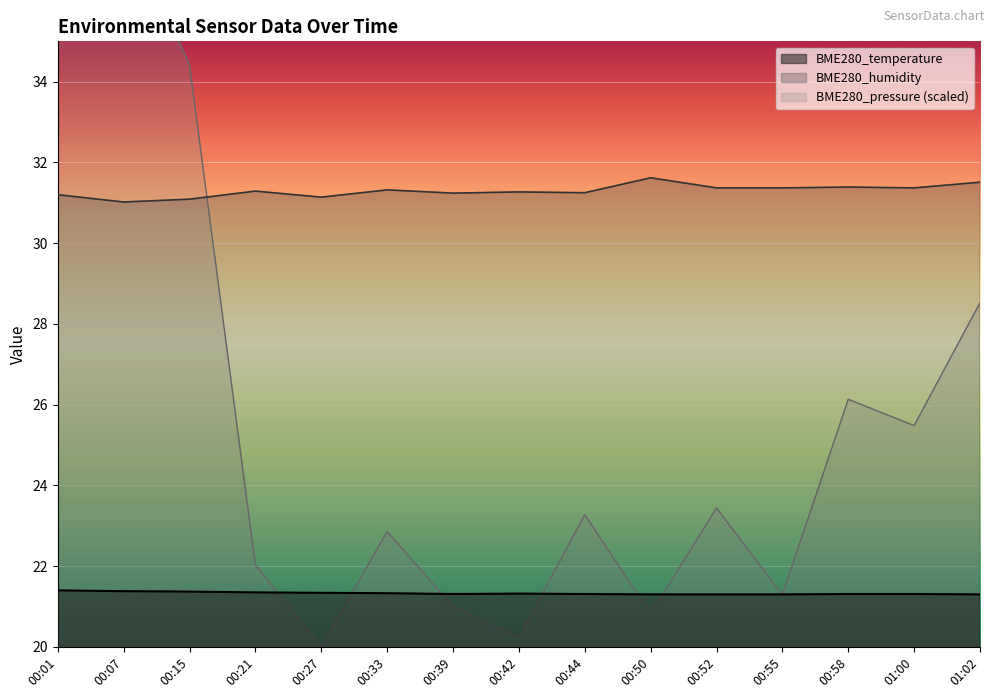

Does the chart display data point markers on the line(s)?

No